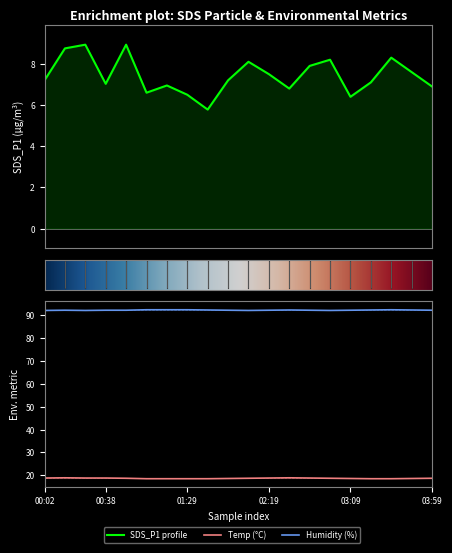

What is the difference between the Humidity values at 00:26 and 03:46?

0.2